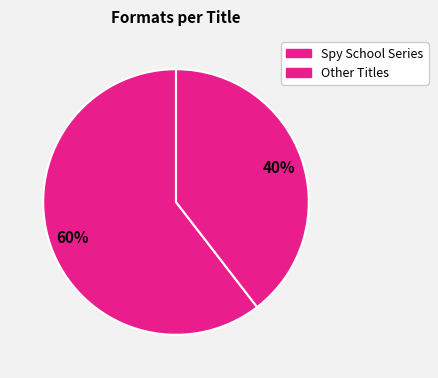

Count the number of slices in the pie.

2